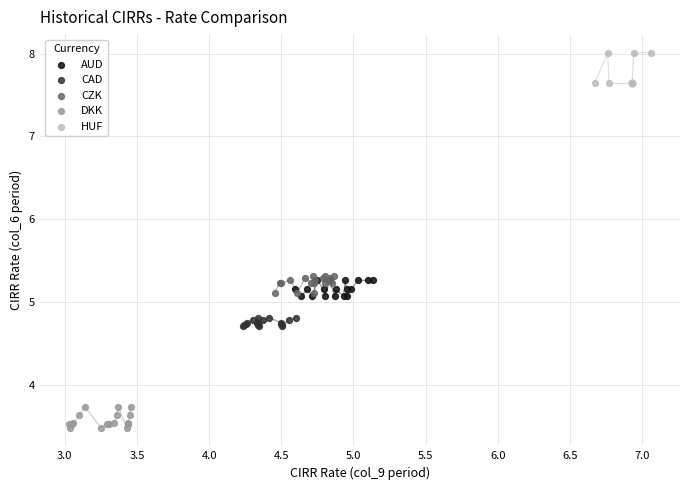

Which series reaches the maximum Y coordinate?

HUF